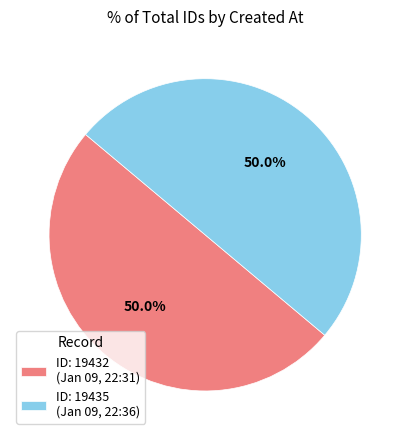

What is the total percentage of ID: 19432 (Jan 09, 22:31) and ID: 19435 (Jan 09, 22:36)?

100.0%